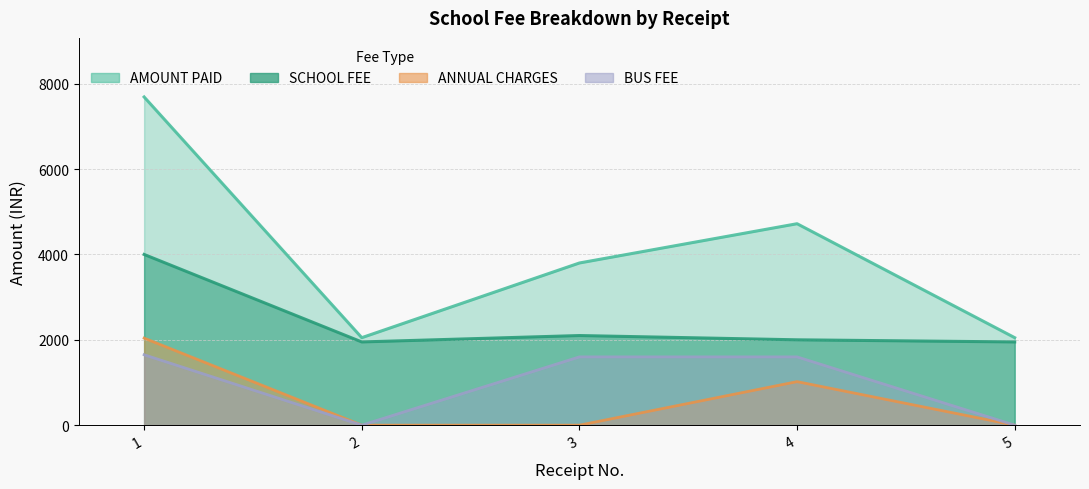

What is the lowest value of the AMOUNT PAID series?

2050